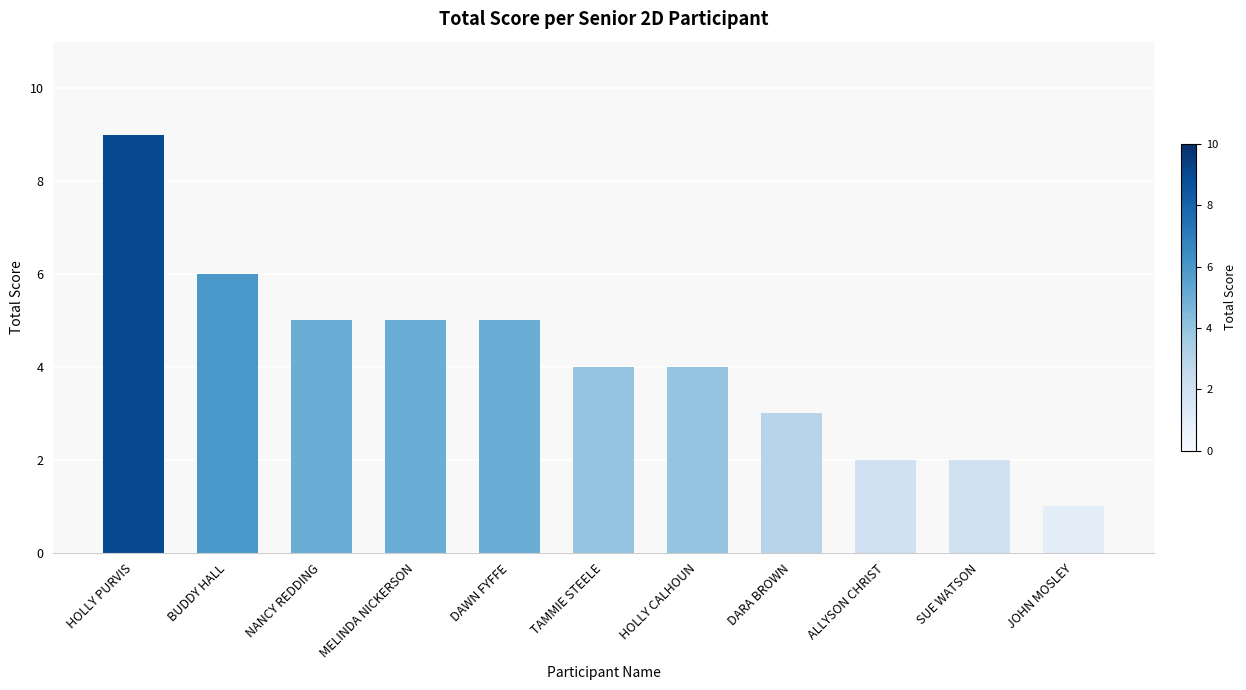

What is the label of the 6th bar from the left?

TAMMIE STEELE